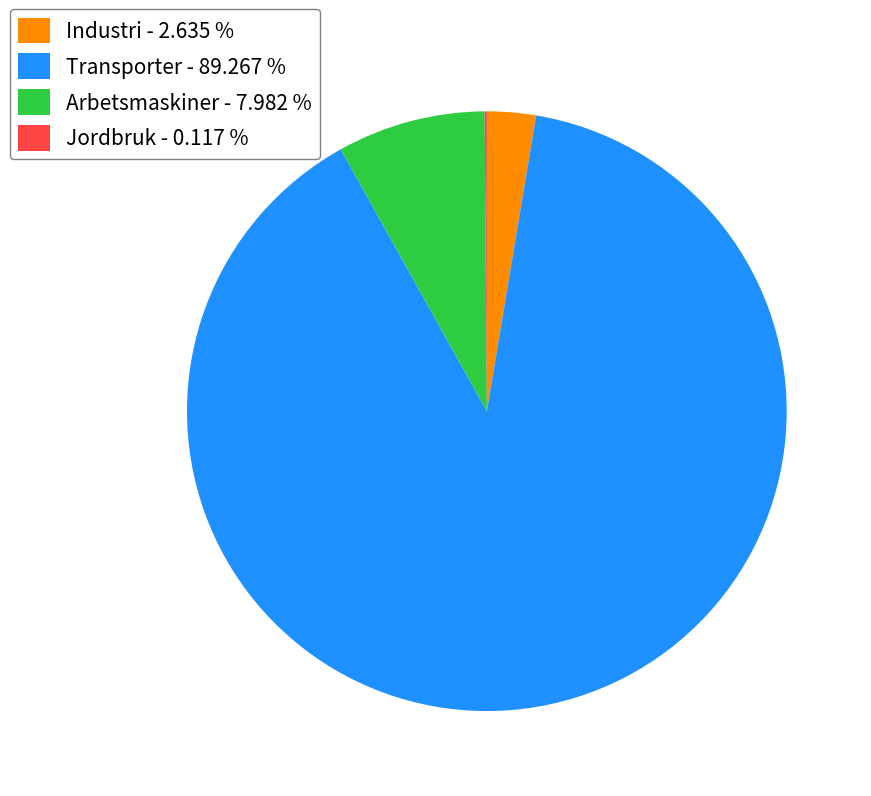

Is Industri - 2.635 % the majority of the pie?

No